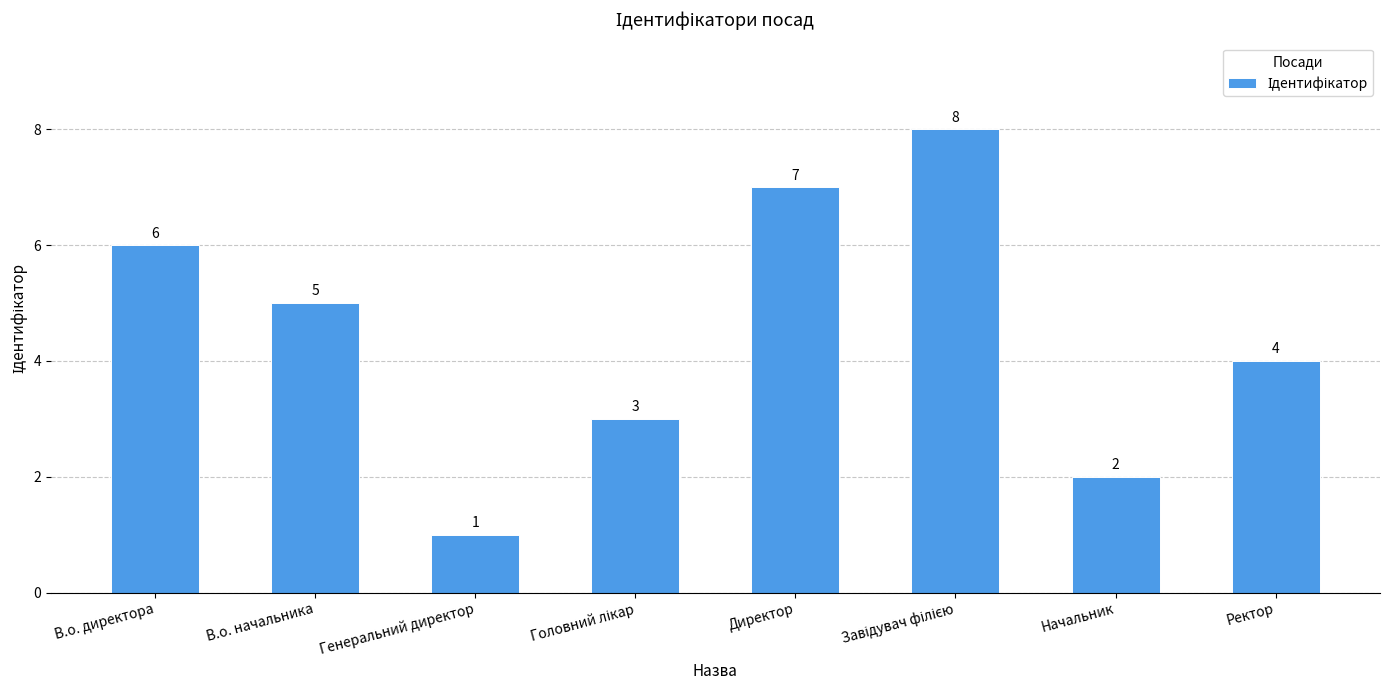

What position from the left is Директор?

5